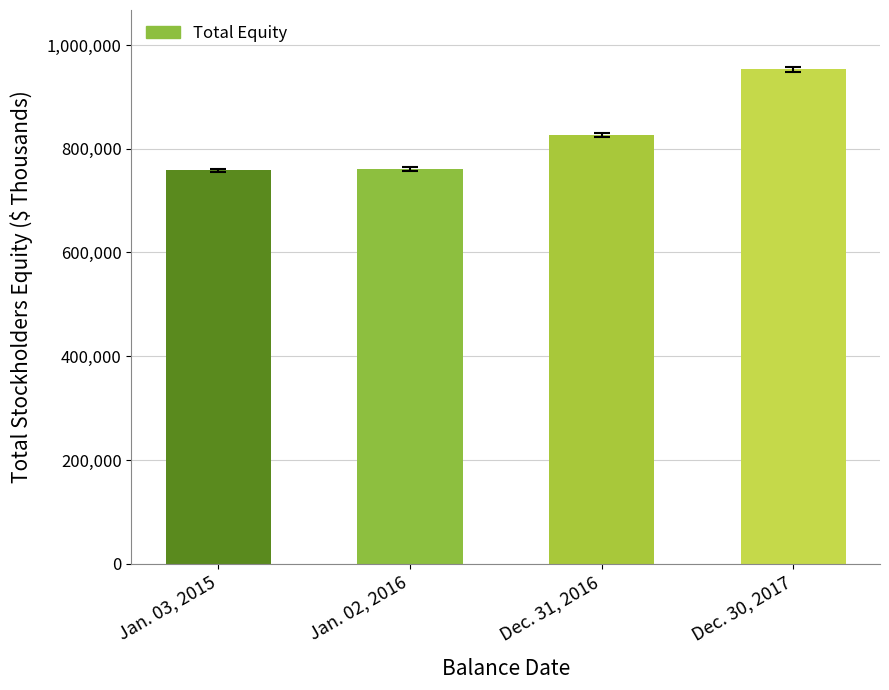

Where is the data nearest to the value 855536?

Dec. 31, 2016